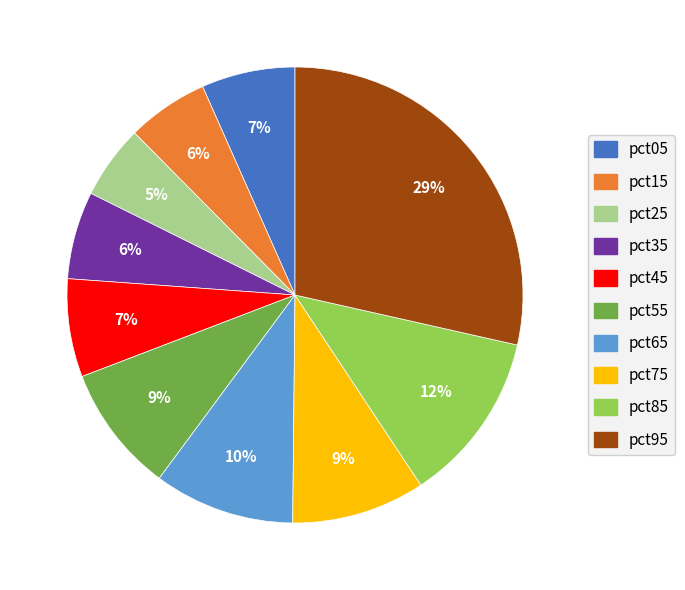

Between pct25 and pct35, which is larger?

pct35